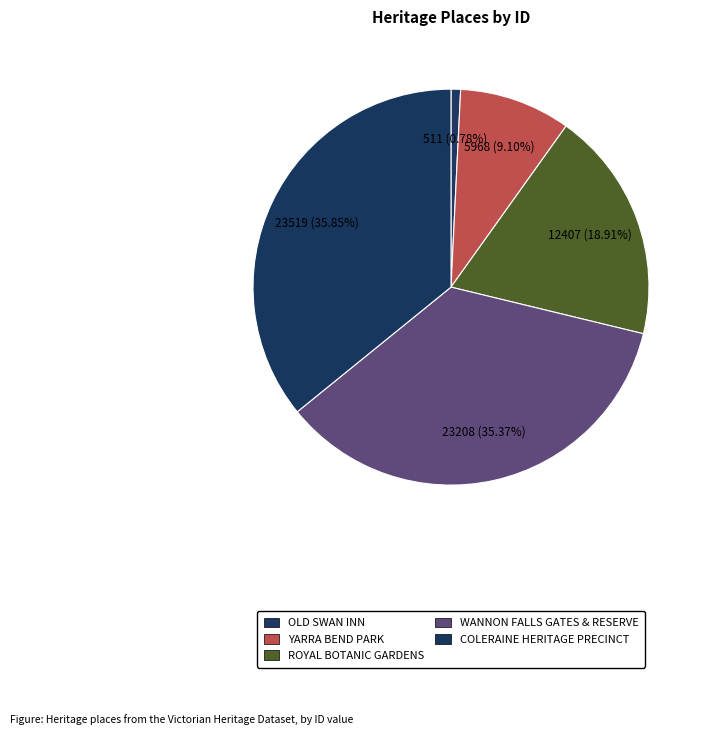

Which slice is the smallest?

OLD SWAN INN